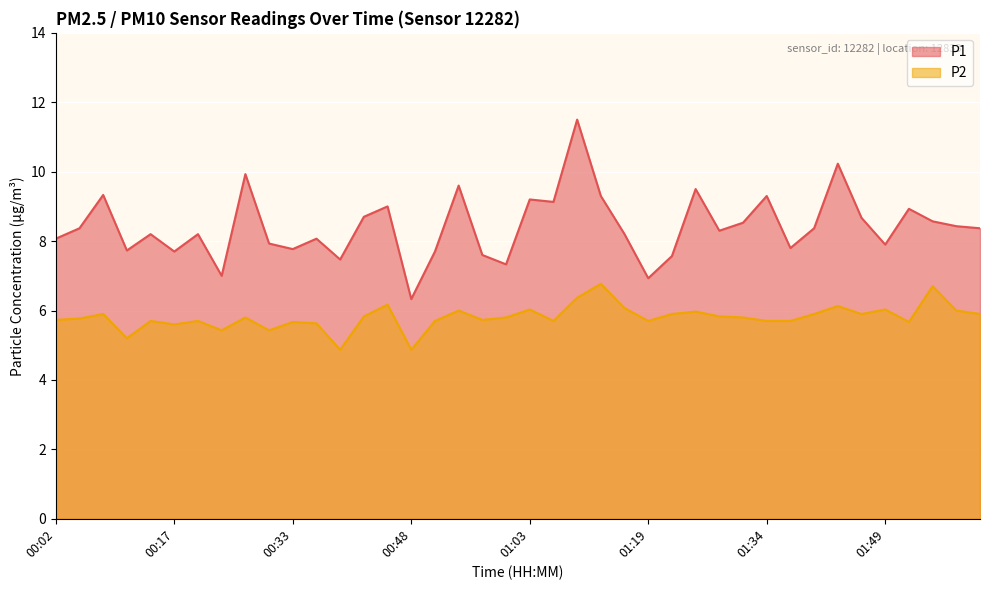

Is it true that P1 equals 7.9 at 01:49?

True